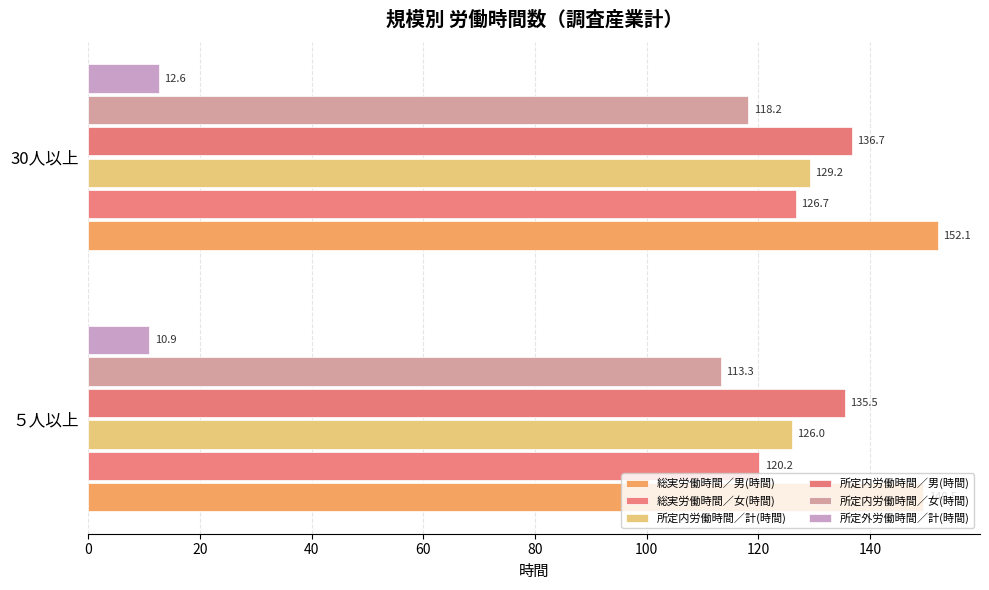

Count the number of data series in this chart.

6